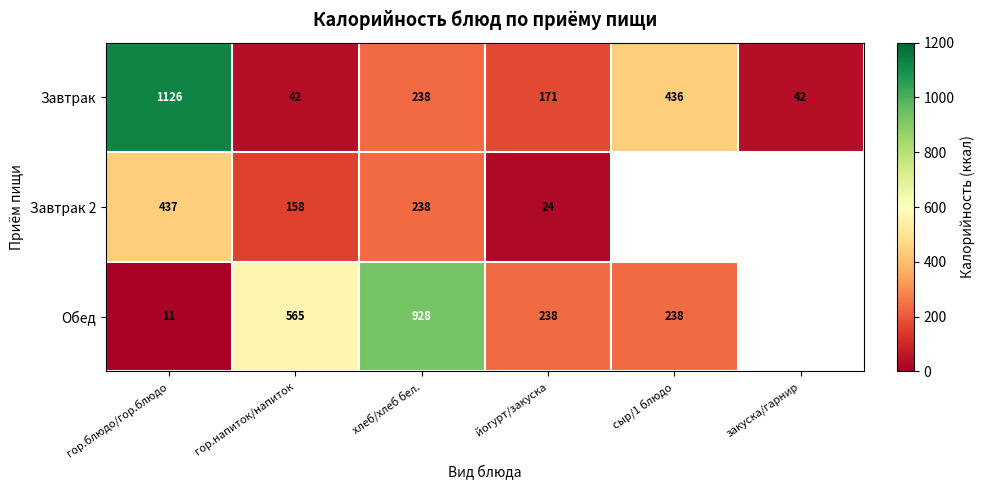

Is it true that Завтрак equals 307 at йогурт/закуска?

False